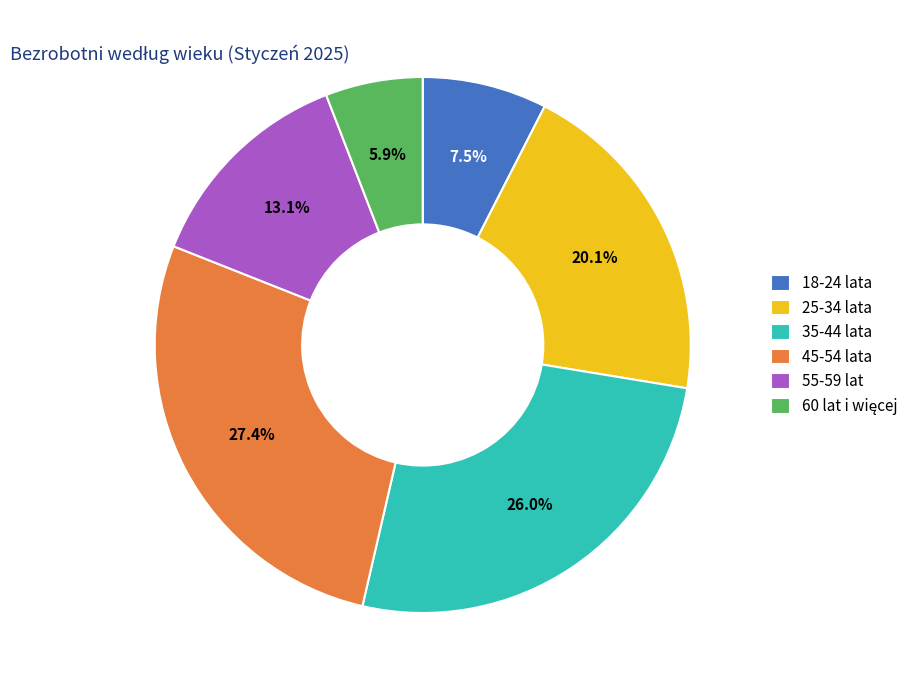

To the nearest percent, what is the difference between the largest and smallest slice percentages?

22%